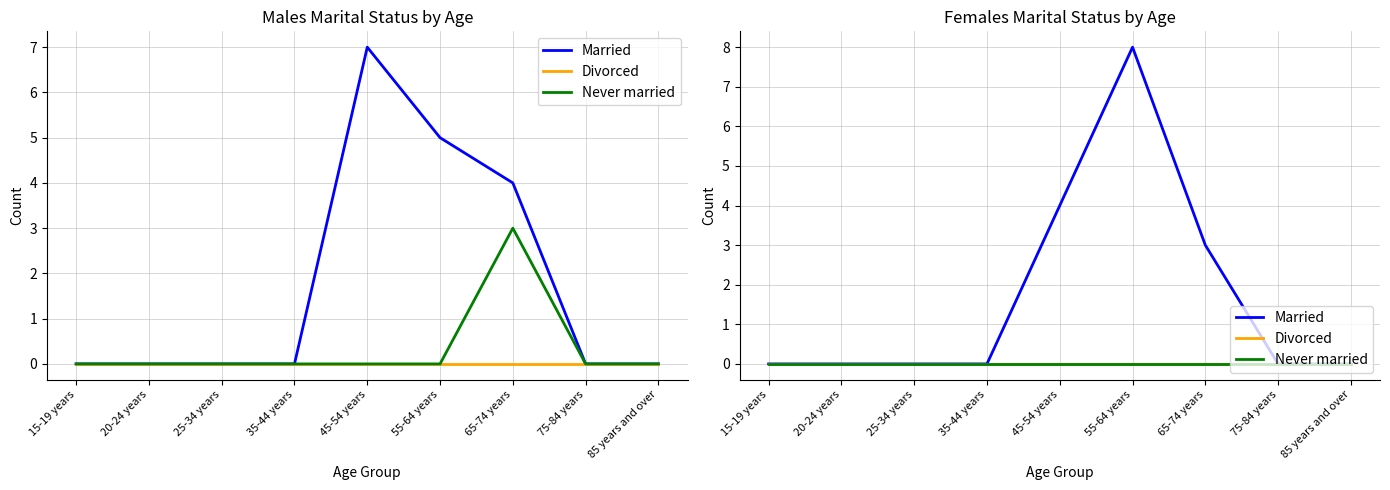

At how many categories does at least one series exceed 2?

3